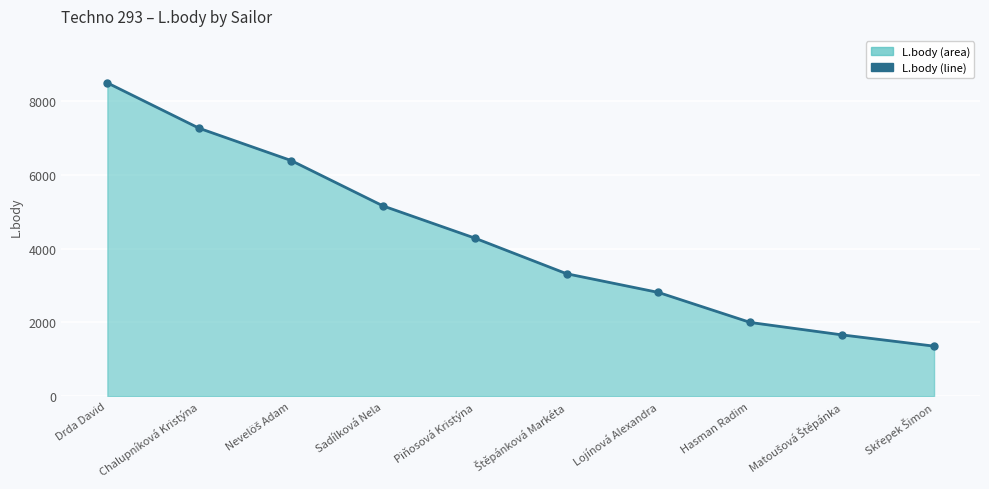

Is it true that the value at Drda David is 2322?

False